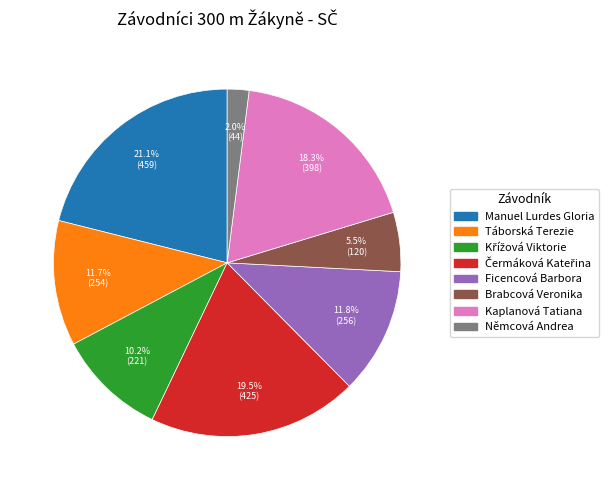

What portion of the pie excludes Táborská Terezie?

88.3%